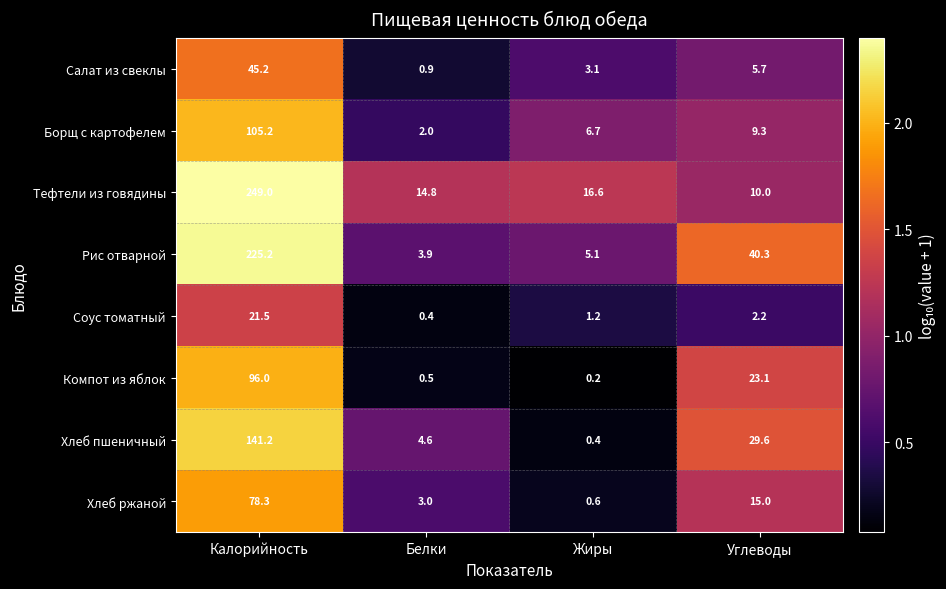

True or false: Хлеб пшеничный has a value of 141.2 at Калорийность.

True